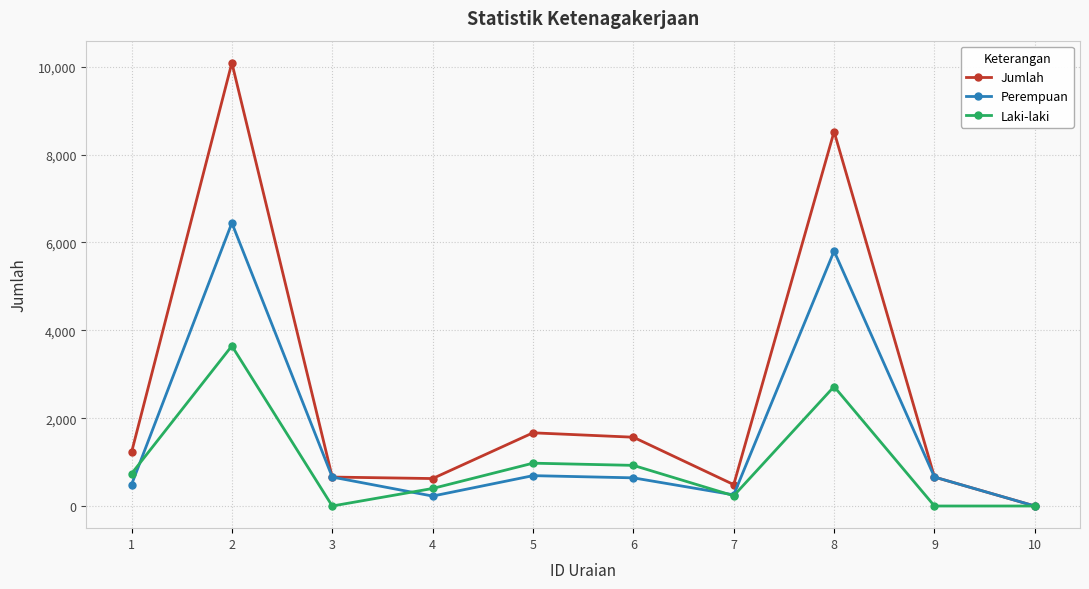

At how many categories does at least one series exceed 2737?

2